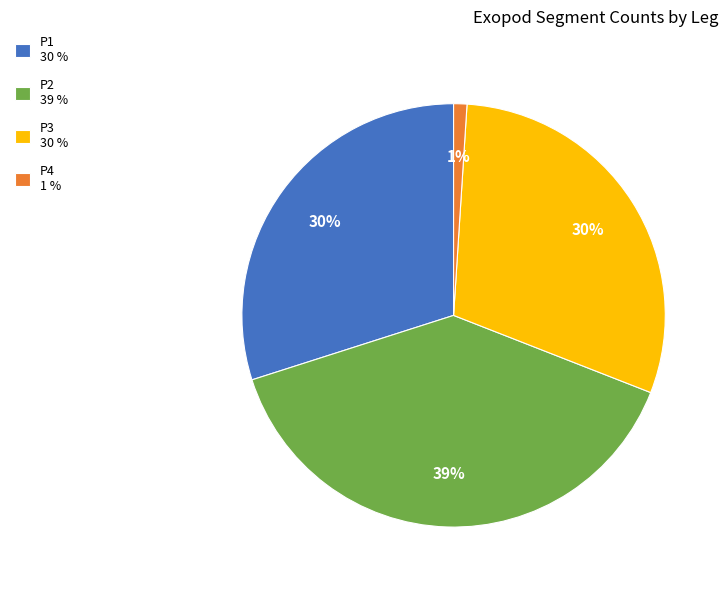

Combined, do P3 30 % and P1 30 % account for over 50%?

Yes